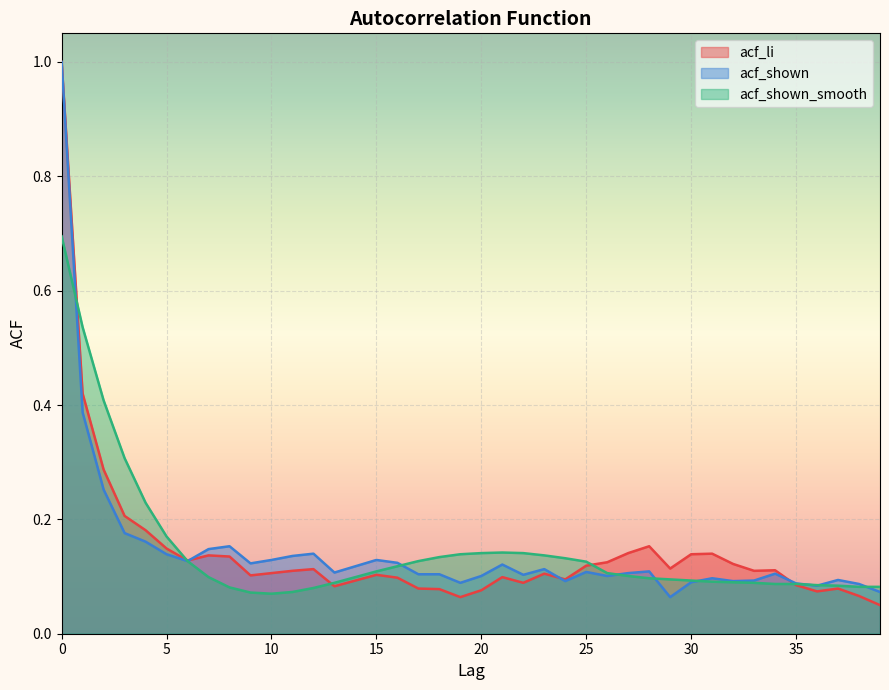

What is the sum of the acf_shown values at 12 and 27?

0.2